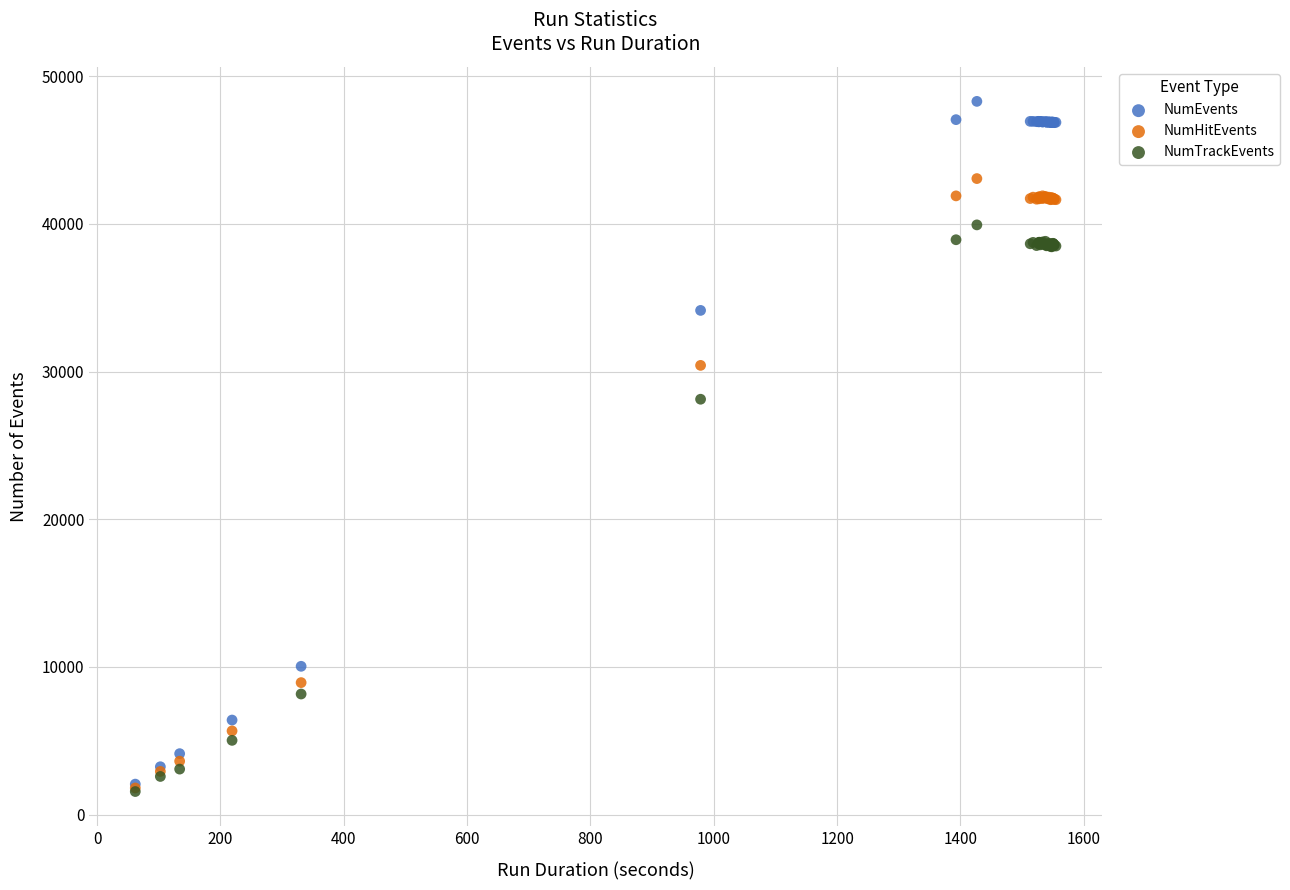

In the NumHitEvents series, what Y value is closest to 22439?

30421